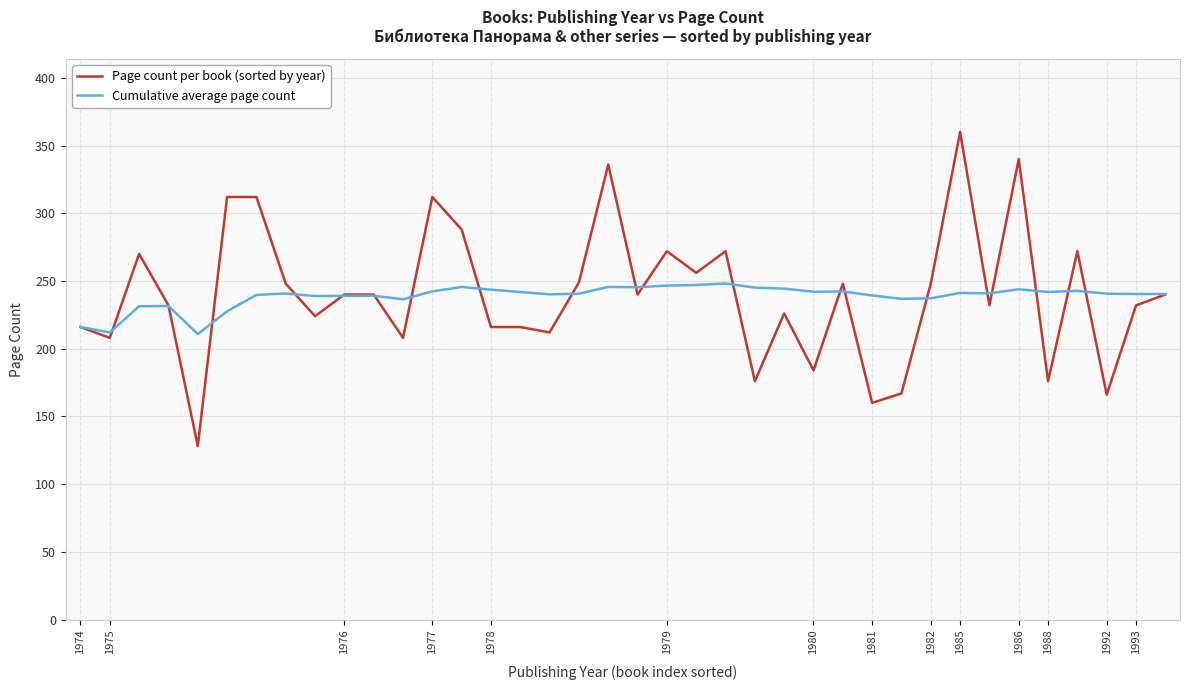

What is the lowest value of the Page count per book (sorted by year) series?

128.0